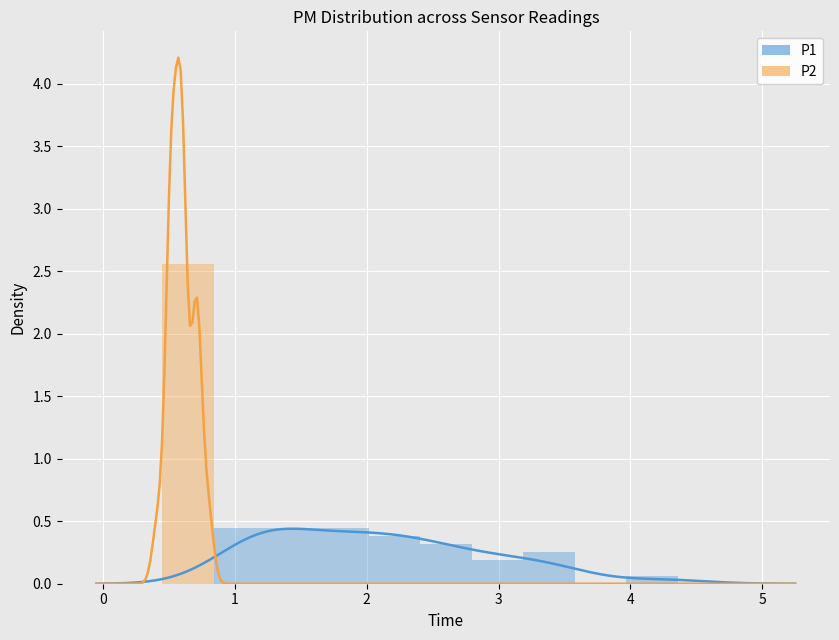

What is the average value of the P2 series?

0.2